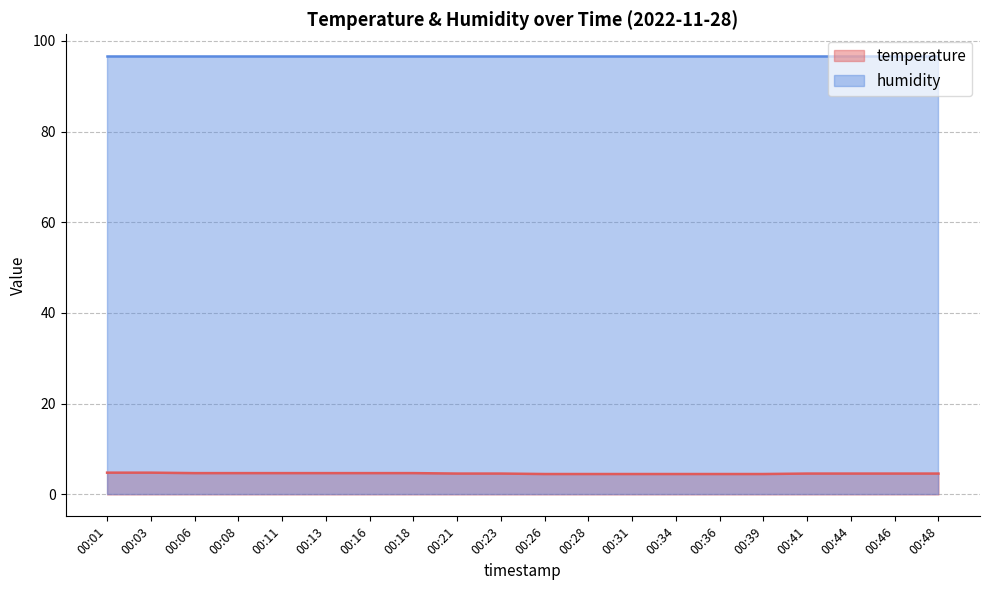

What is the average value?

4.6